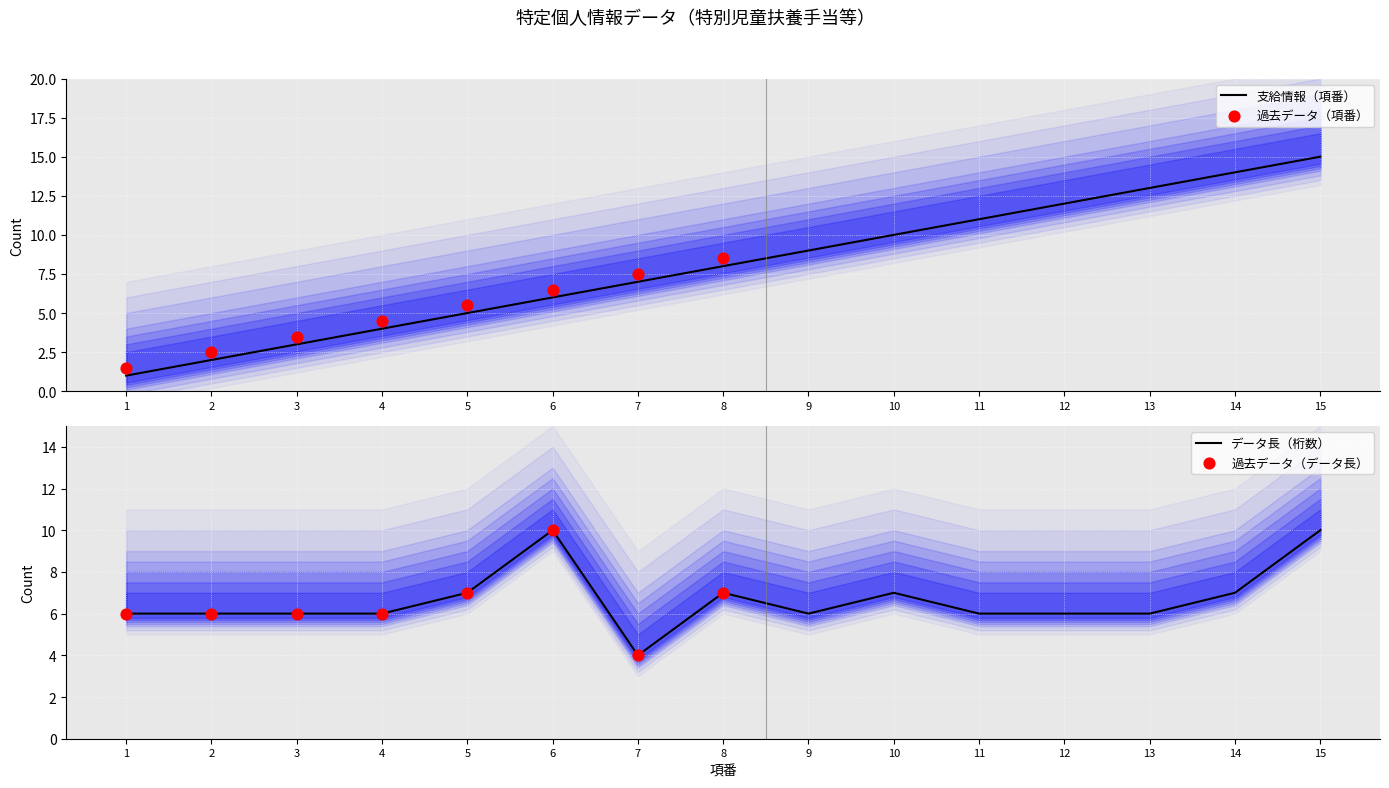

Approximately how many times larger is the value at 5 compared to 2?

2.5